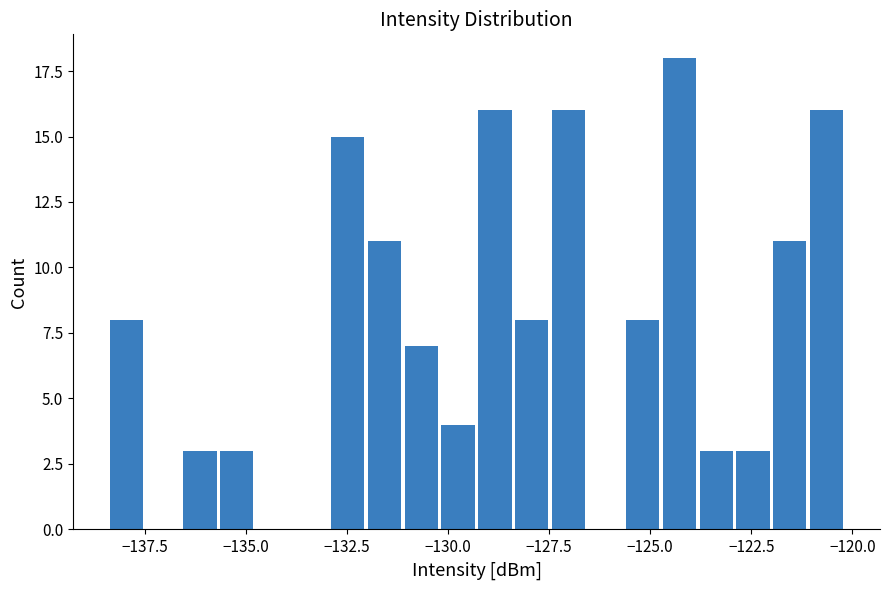

Around what value on the x-axis is the tallest bar? Give the approximate position of its centre, as read against the axis.

-124.5